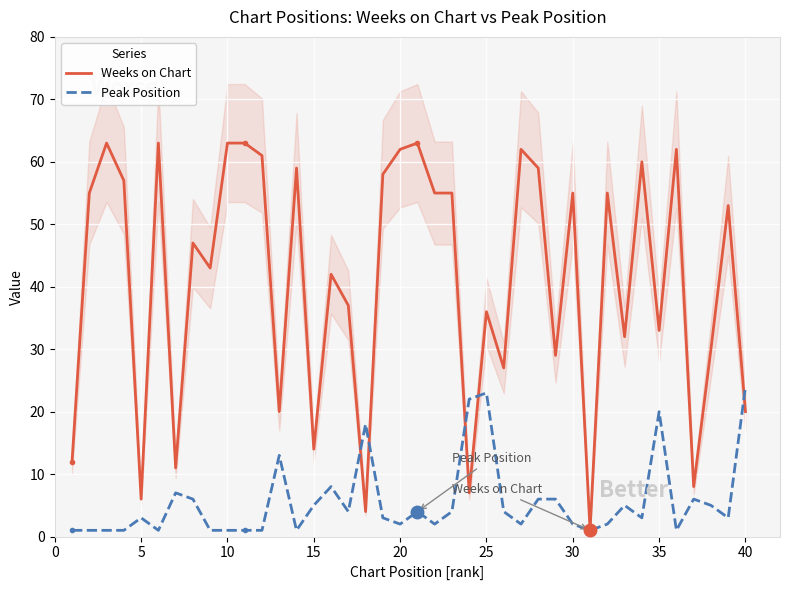

At how many categories does at least one series exceed 57?

13